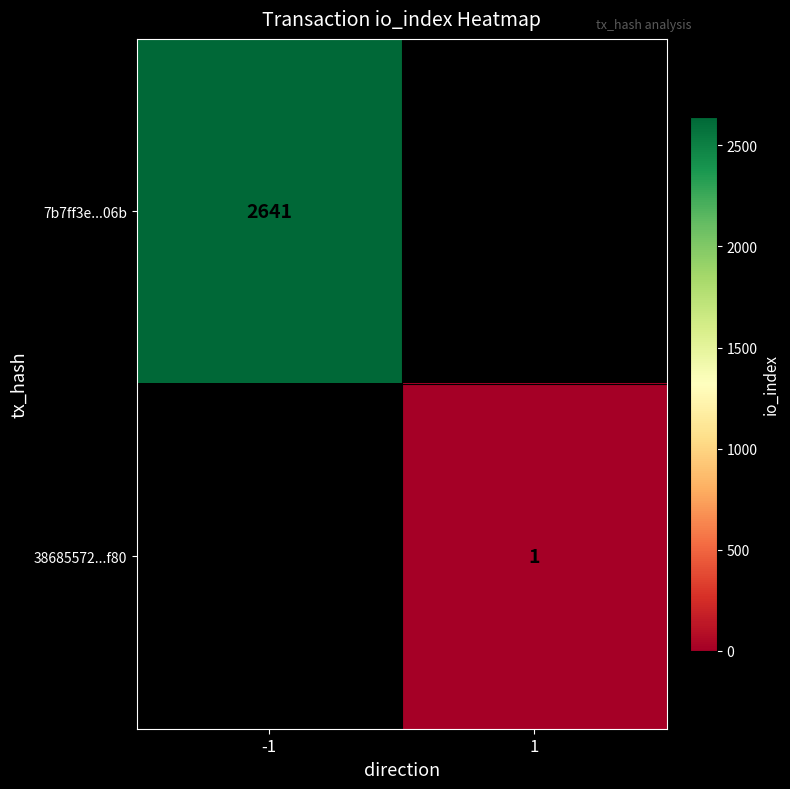

The 7b7ff3e...06b series shows 2641 at -1. True or false?

True